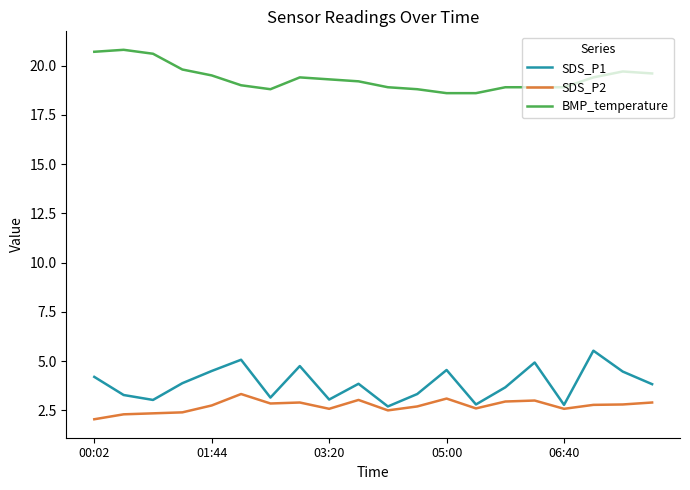

Which series has the widest spread of values?

SDS_P1